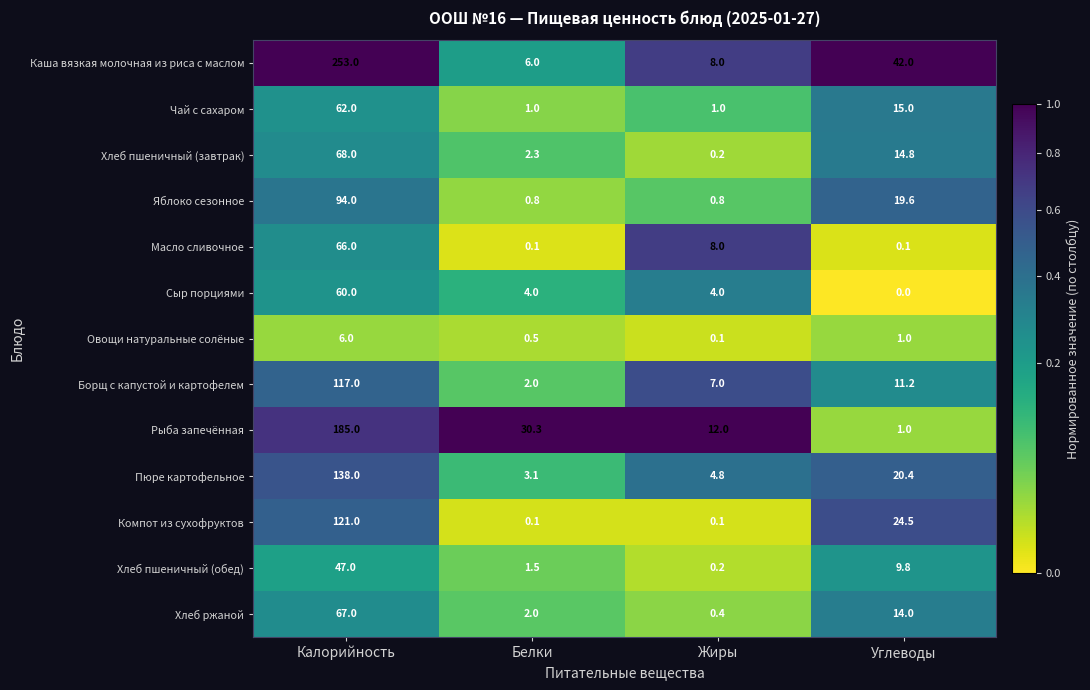

Which series has the largest range (max minus min)?

Каша вязкая молочная из риса с маслом